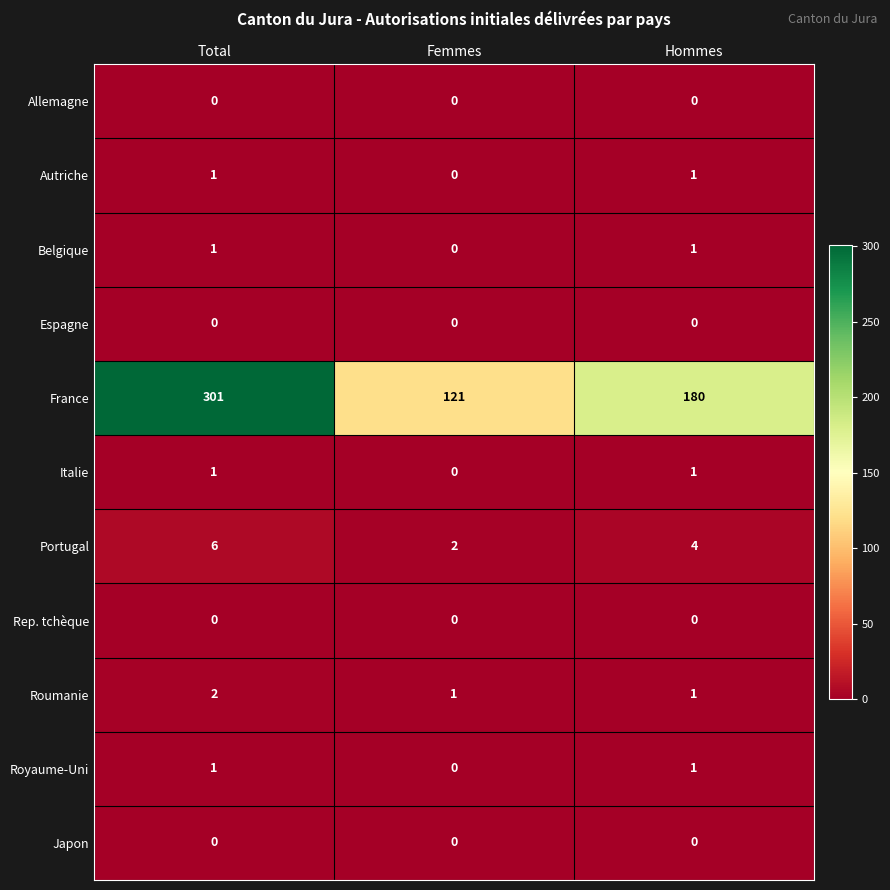

What is the maximum value shown in the chart?

301